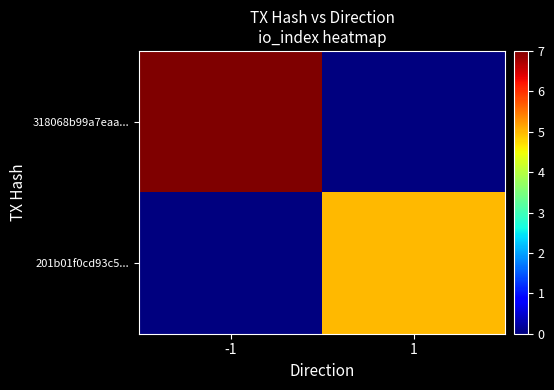

Which category has the highest value across all series?

-1